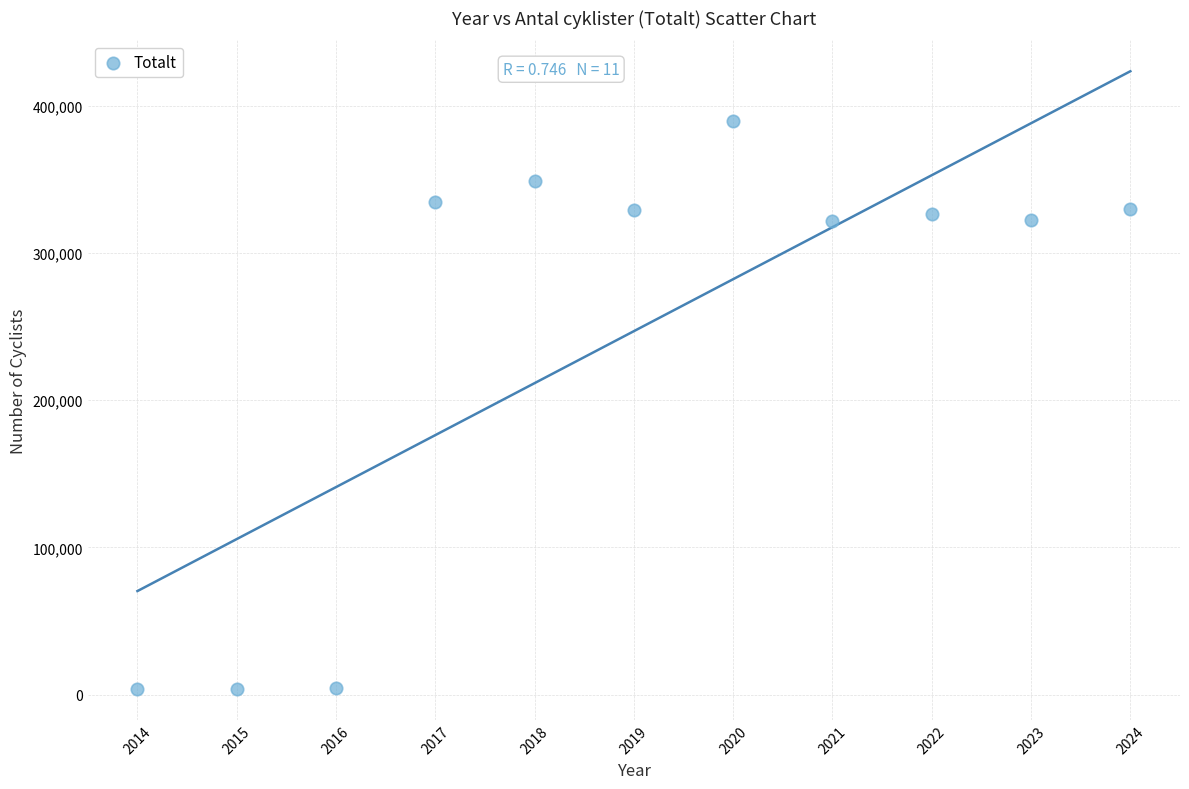

What is the average X value?

2019